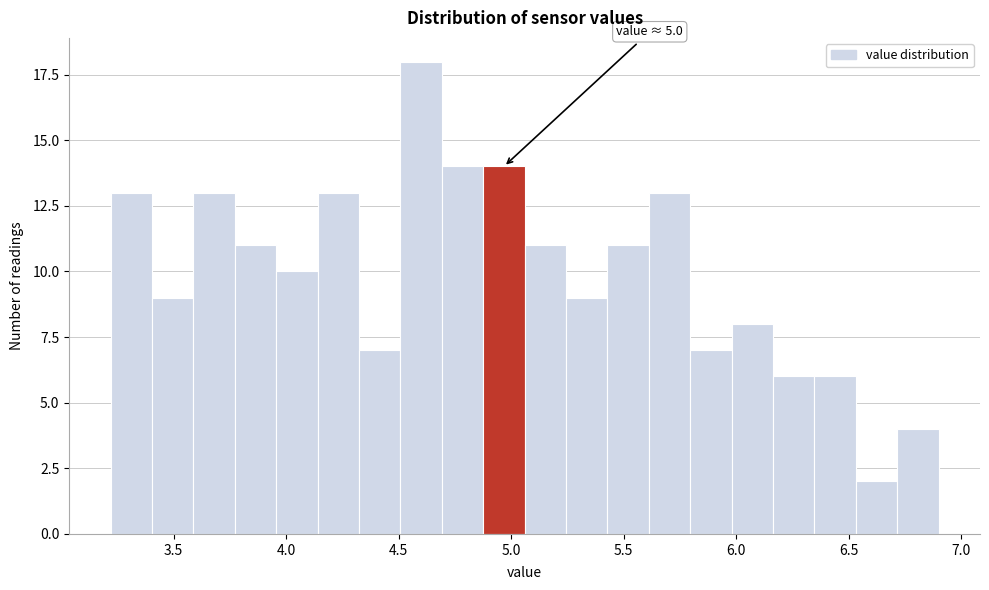

Read against the x-axis, roughly where is the centre of the tallest bar?

4.60